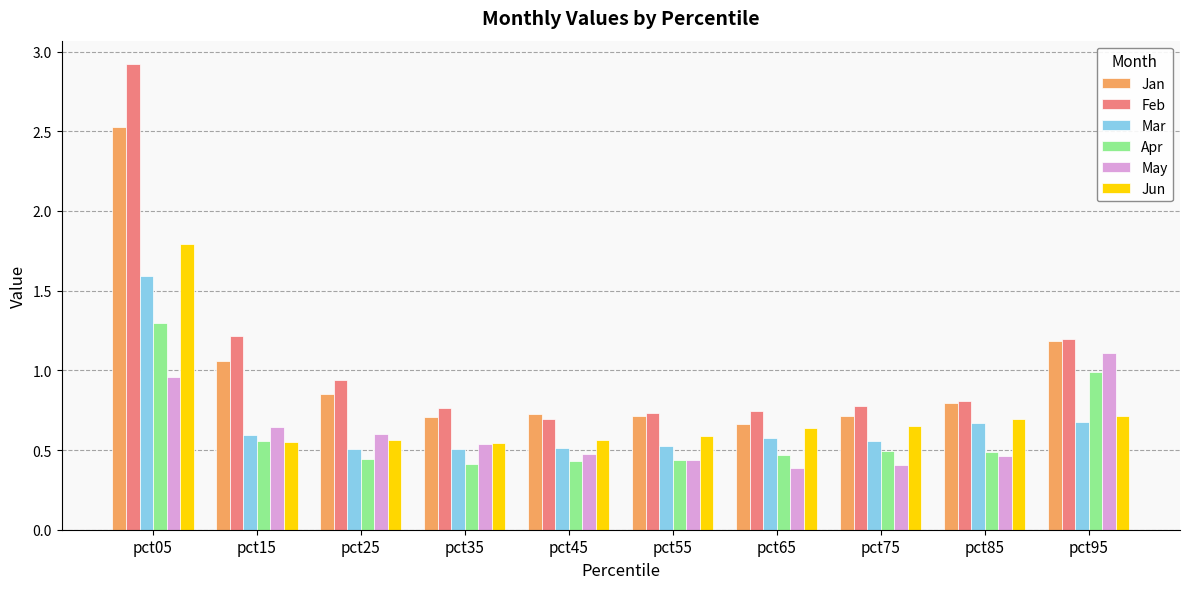

At which category does the chart reach its peak across all series?

pct05